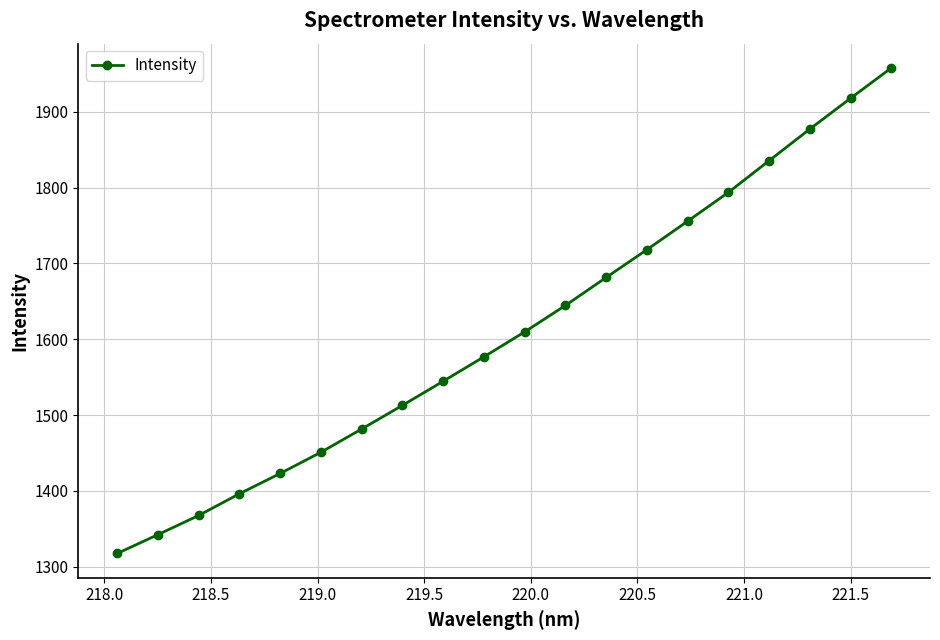

What is the value of the 11th point from the left?

1609.8